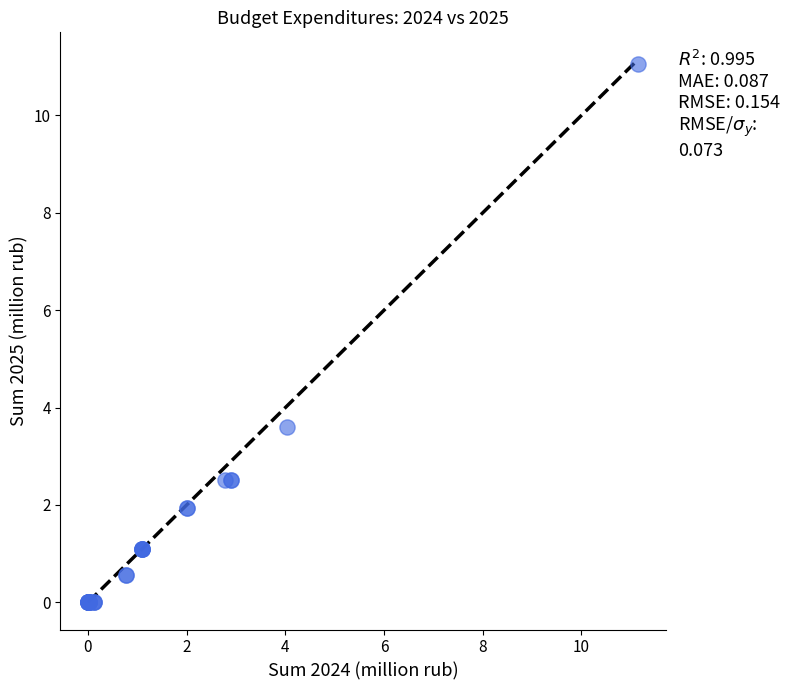

What Y value in the scatter plot is closest to 5?

3.6